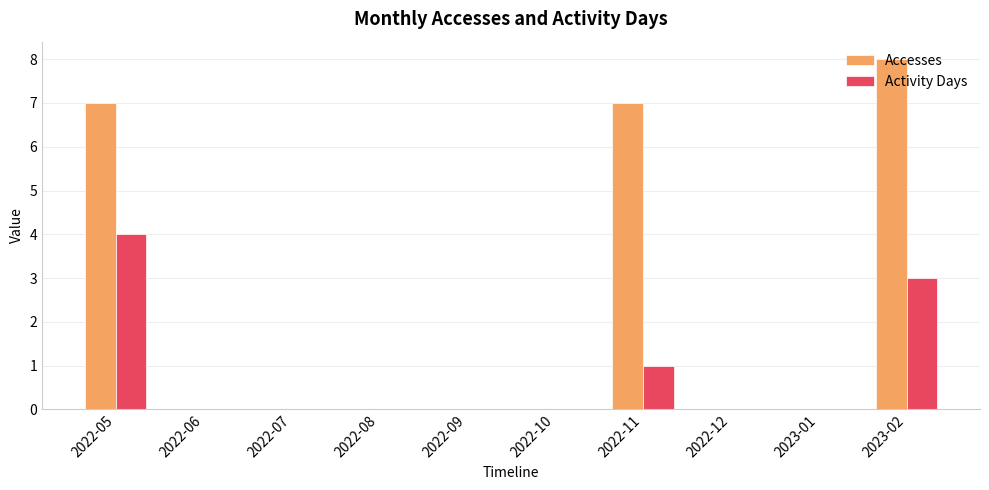

Which series has the largest total across all categories?

Accesses